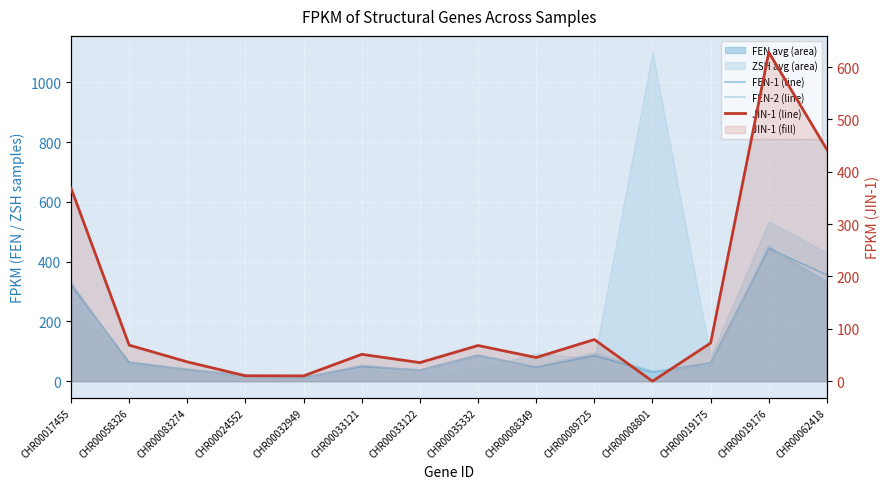

Which series changed the most between CHR00035332 and CHR00019176?

JIN-1